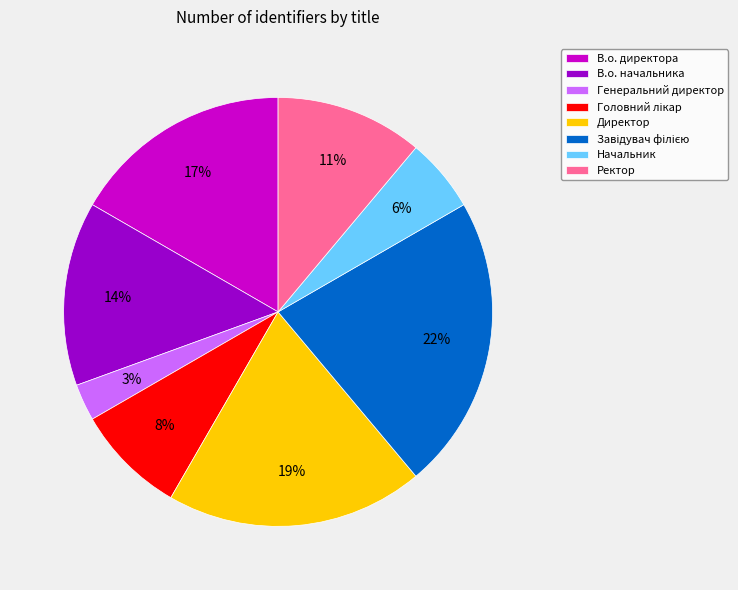

Which has a higher value, В.о. начальника or В.о. директора?

В.о. директора